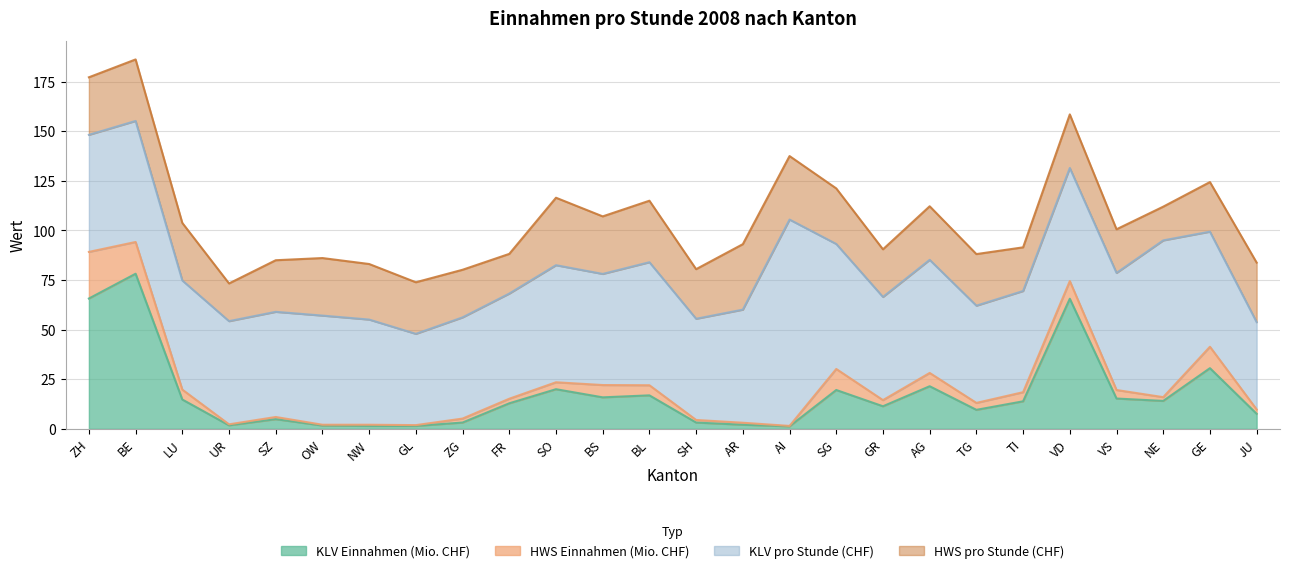

At which category does HWS Einnahmen (Mio. CHF) reach its first local valley?

UR